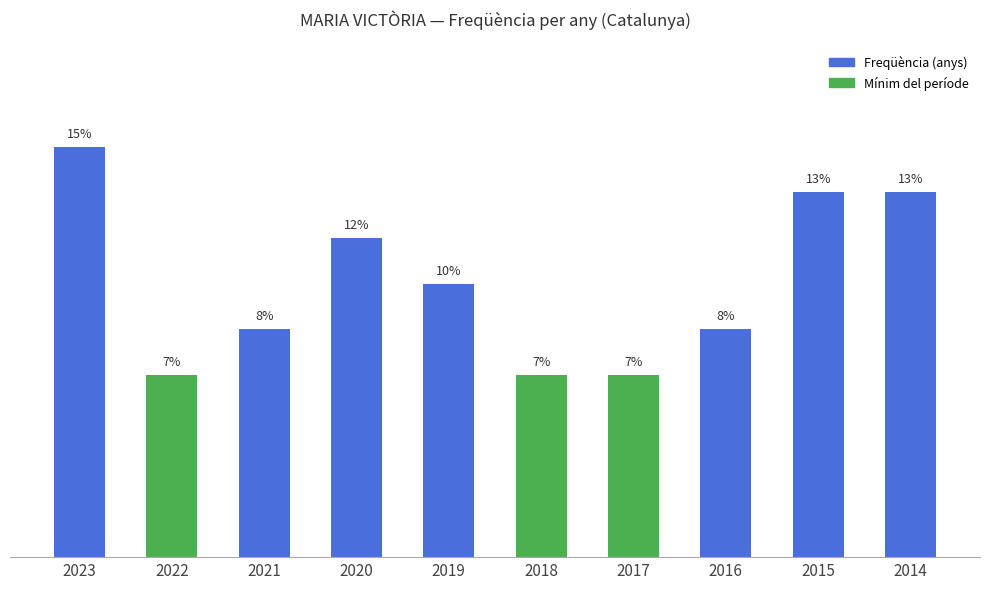

Are the bars grouped side by side (vs. stacked)?

No